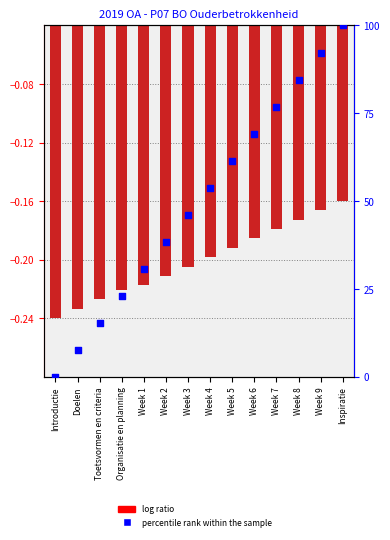

Is the value of log ratio at Doelen greater than the value of percentile rank within the sample at Doelen?

No